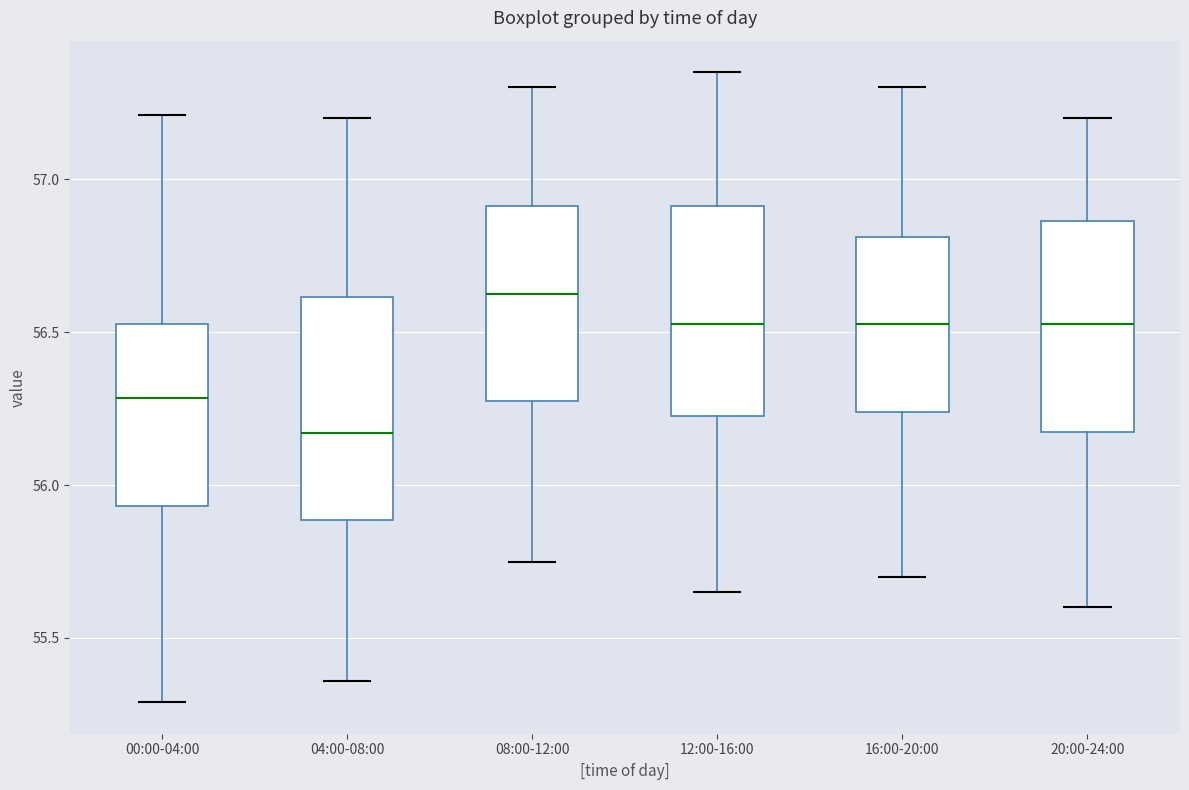

Reading left to right, transcribe this box plot: for each box, give where its median line is, the range the box spans, and where its two whiskers end, as read against the y-axis. The values are not printed on the chart, so give them approximately, as read against the axis.

00:00-04:00: median 56.30, box 55.95 to 56.55, whiskers 55.30 to 57.20
04:00-08:00: median 56.15, box 55.90 to 56.60, whiskers 55.35 to 57.20
08:00-12:00: median 56.65, box 56.30 to 56.90, whiskers 55.75 to 57.30
12:00-16:00: median 56.55, box 56.25 to 56.90, whiskers 55.65 to 57.35
16:00-20:00: median 56.55, box 56.25 to 56.80, whiskers 55.70 to 57.30
20:00-24:00: median 56.55, box 56.20 to 56.85, whiskers 55.60 to 57.20